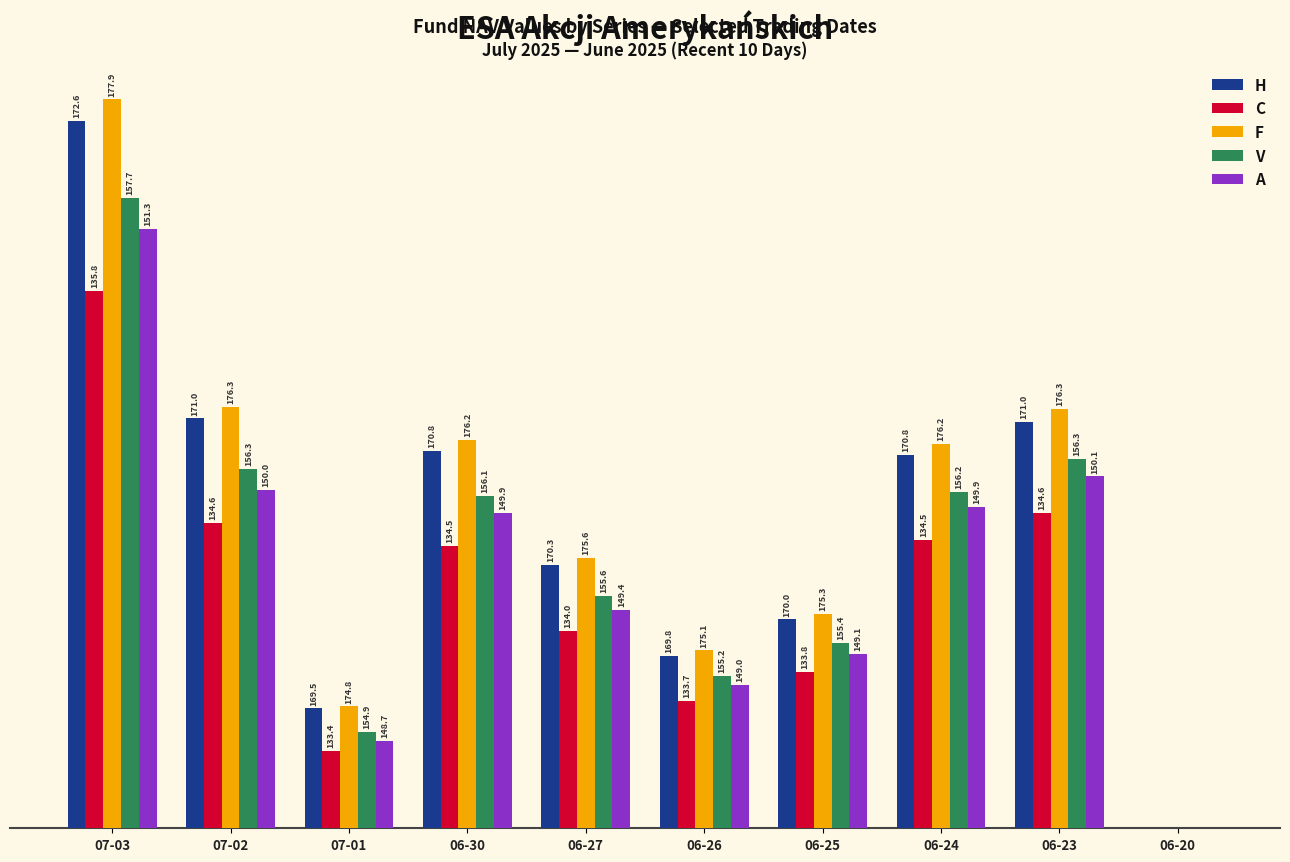

What are all the series names shown in the legend?

H, C, F, V, A